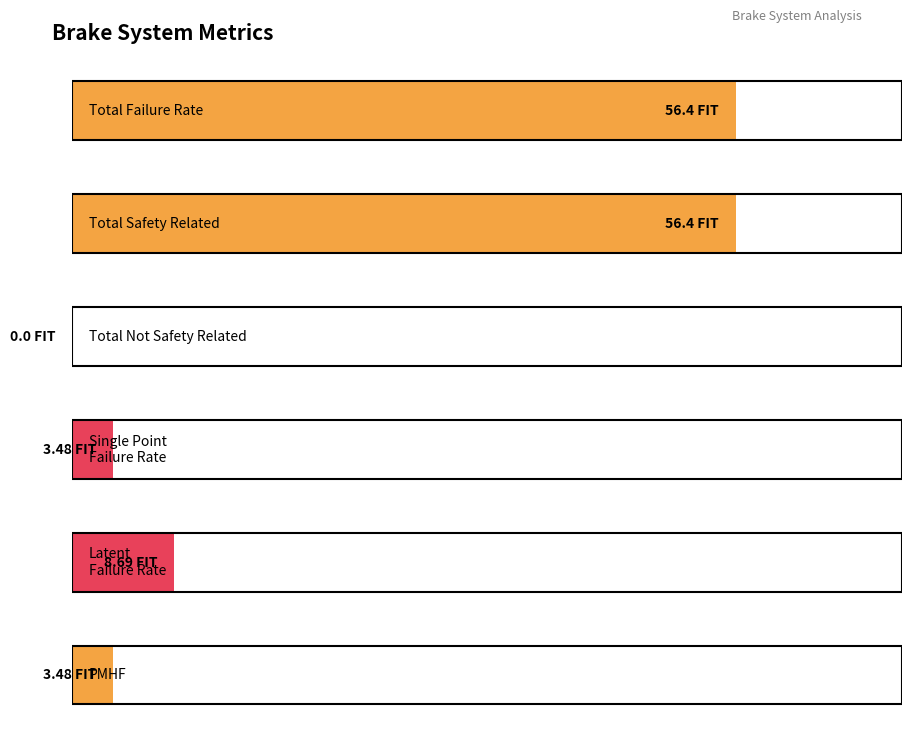

The chart shows a value of 3.5 at PMHF. True or false?

True